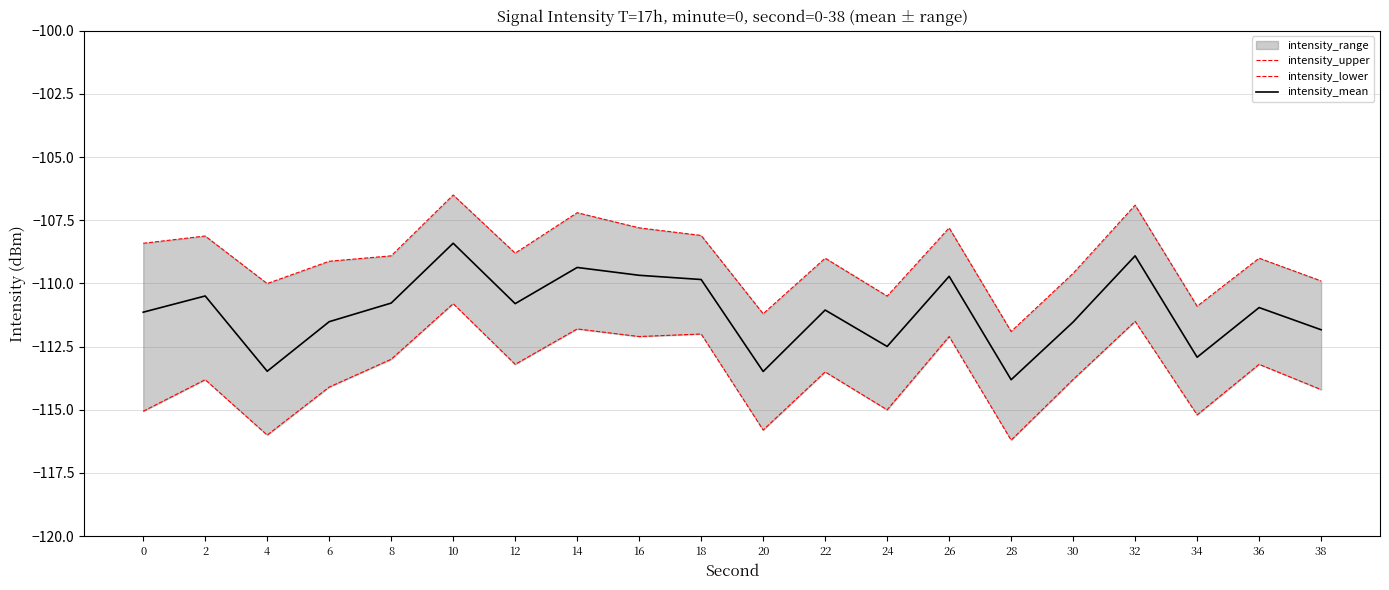

Is the value of intensity_lower at 12 greater than the value of intensity_mean at 22?

No